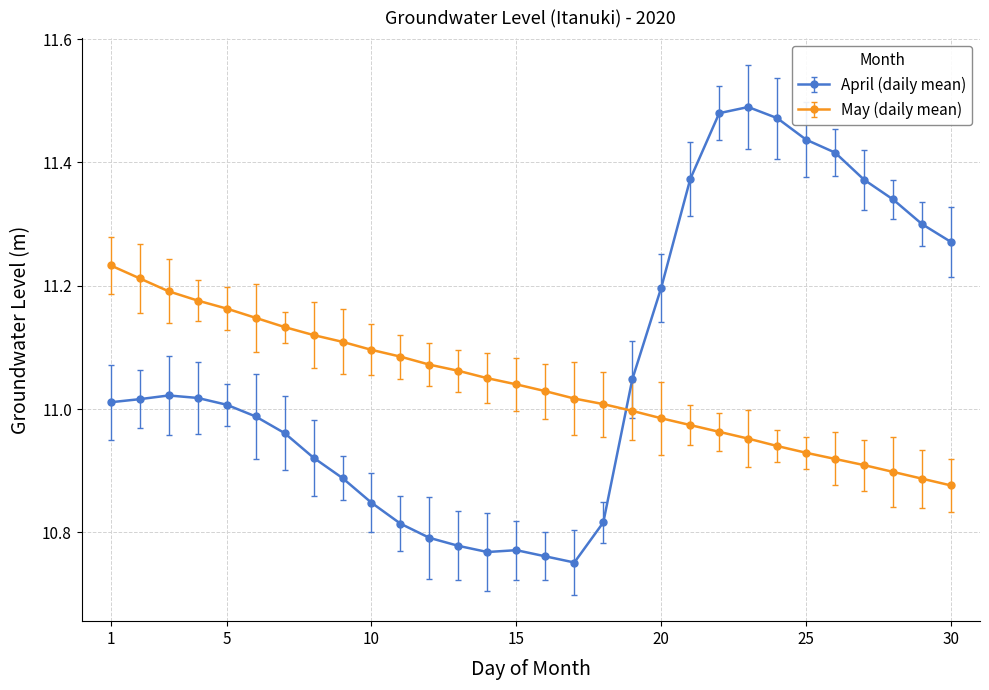

Is this an area chart (filled region under the line)?

No